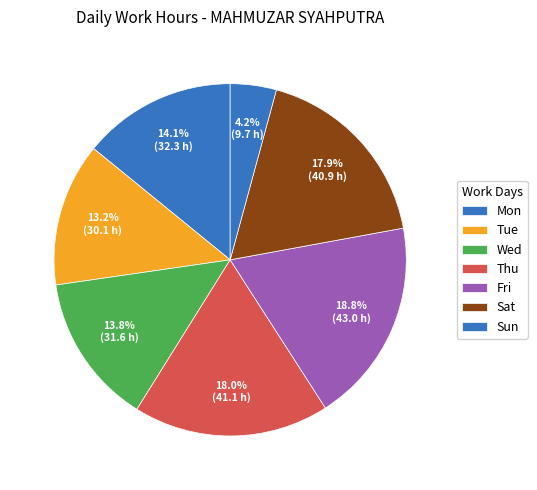

Count the number of slices in the pie.

7